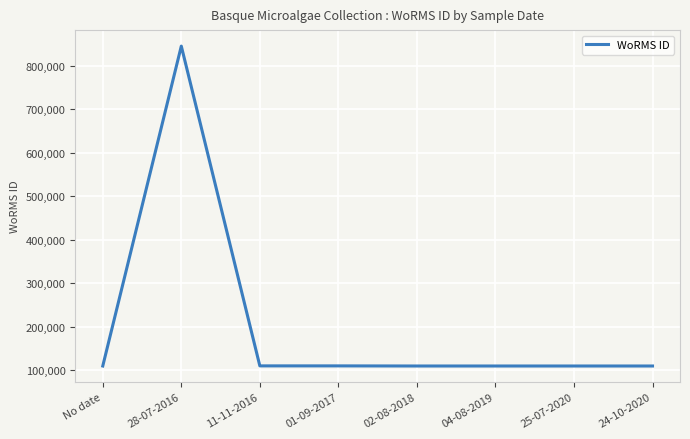

Read the value at No date.

109473.0